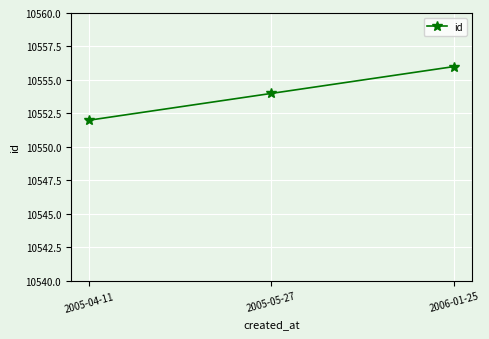

Does the chart display data point markers on the line(s)?

Yes